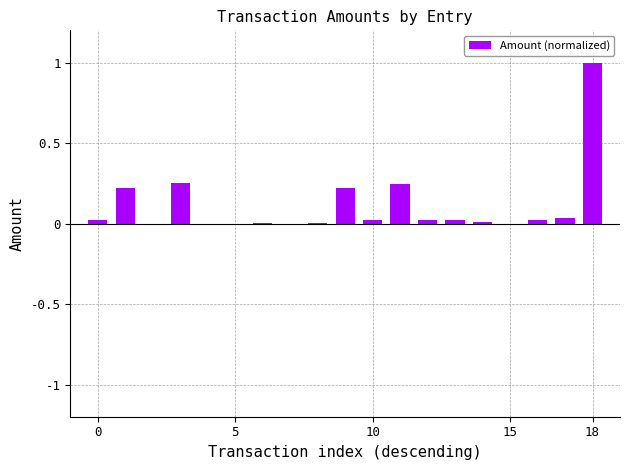

What is the sum of all values?

2.1